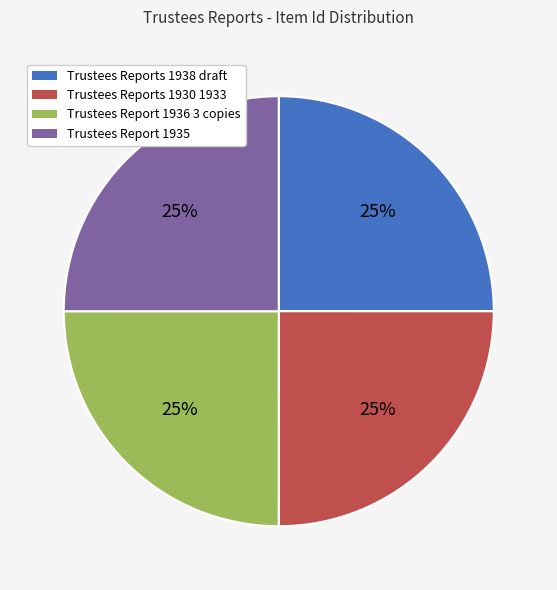

Does Trustees Report 1935 account for over 50% of the chart?

No